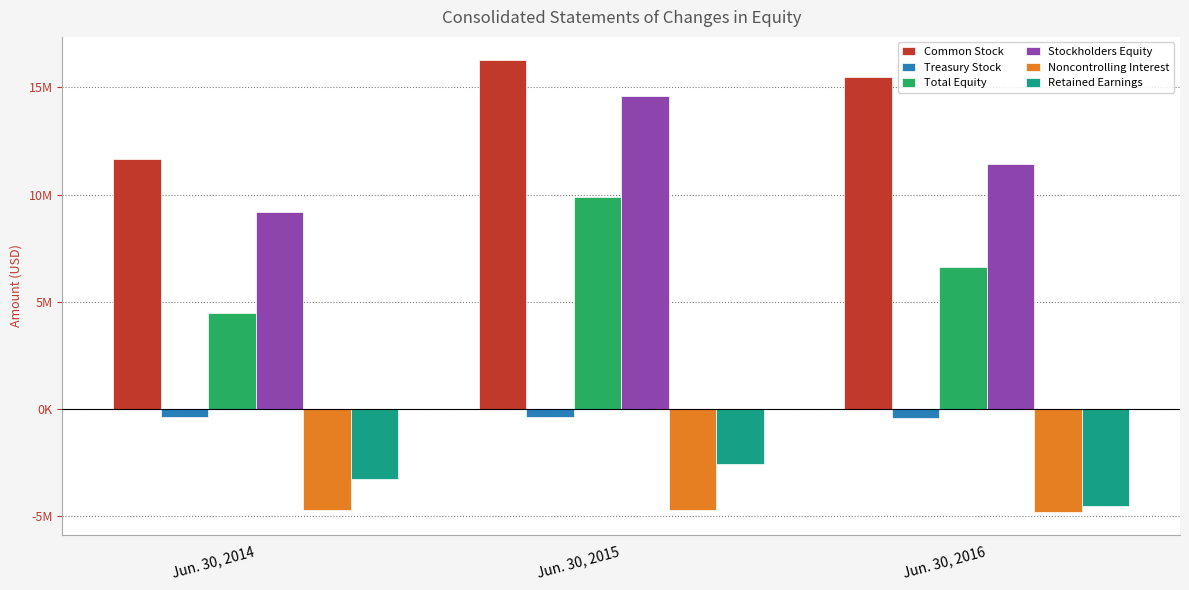

What is the sum of the Treasury Stock values at Jun. 30, 2015 and Jun. 30, 2014?

-745054